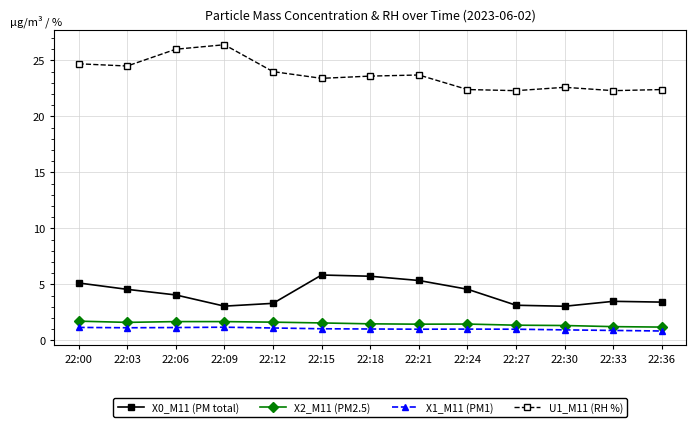

What is the difference between the maximum and minimum values in the X0_M11 (PM total) series?

2.8